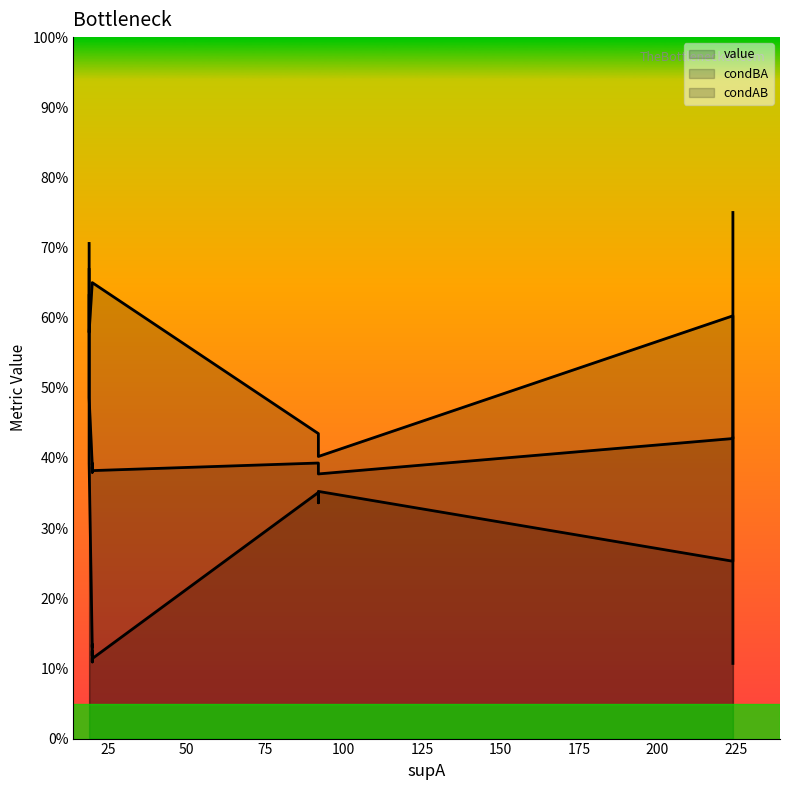

Reading right to left, transcribe all the data shown in this chart.

value: 0.4	0.4	0.4	0.4	0.4	0.4	0.4	0.4	0.4	0.4	0.4	0.4	0.4	0.5	0.7
condBA: 0.4	0.1	0.1	0.1	0.3	0.1	0.1	0.1	0.1	0.1	0.4	0.3	0.8	0.4	0.7
condAB: 0.4	0.7	0.7	0.7	0.4	0.7	0.7	0.7	0.7	0.7	0.4	0.6	0.1	0.6	0.6